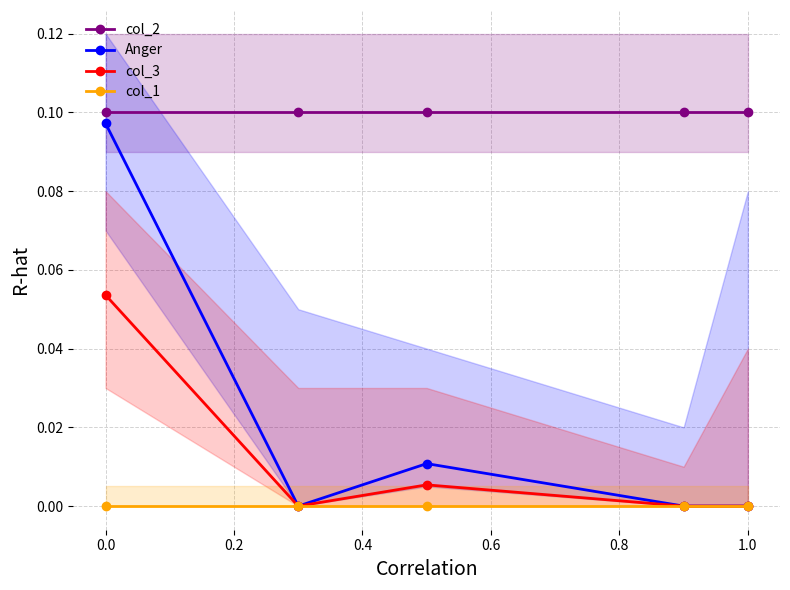

Is it true that Anger equals 0.0 at 1.0?

True